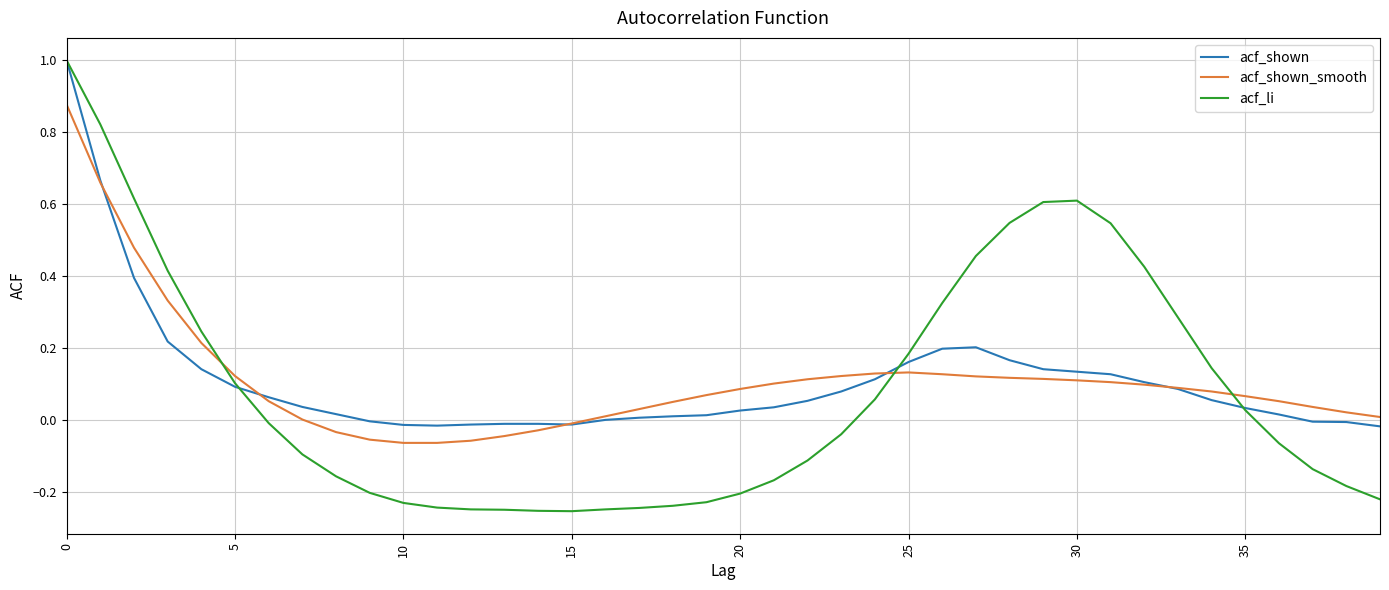

What is the greatest value displayed?

1.0